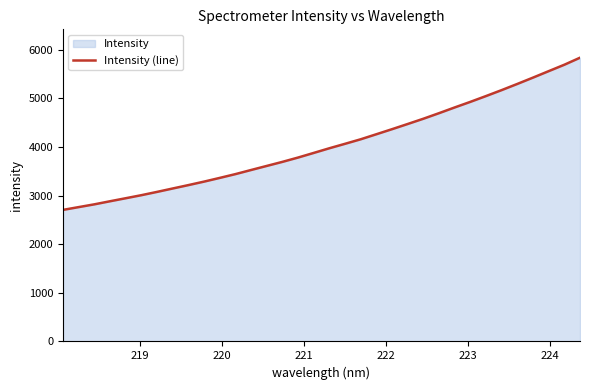

What is the difference between the maximum and minimum values?

3129.2